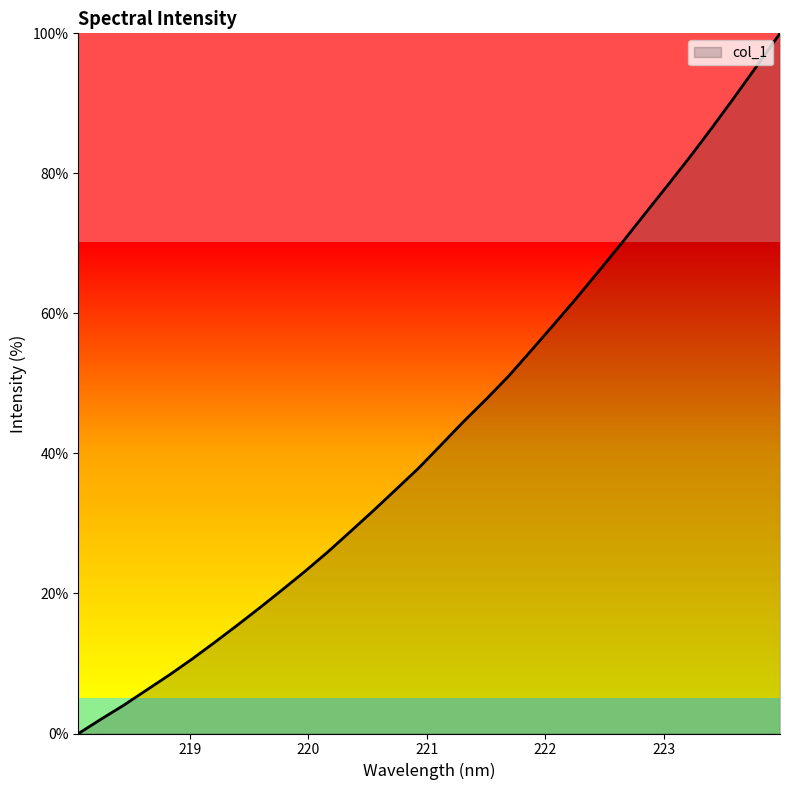

What is the difference between the maximum and minimum values?

100.0